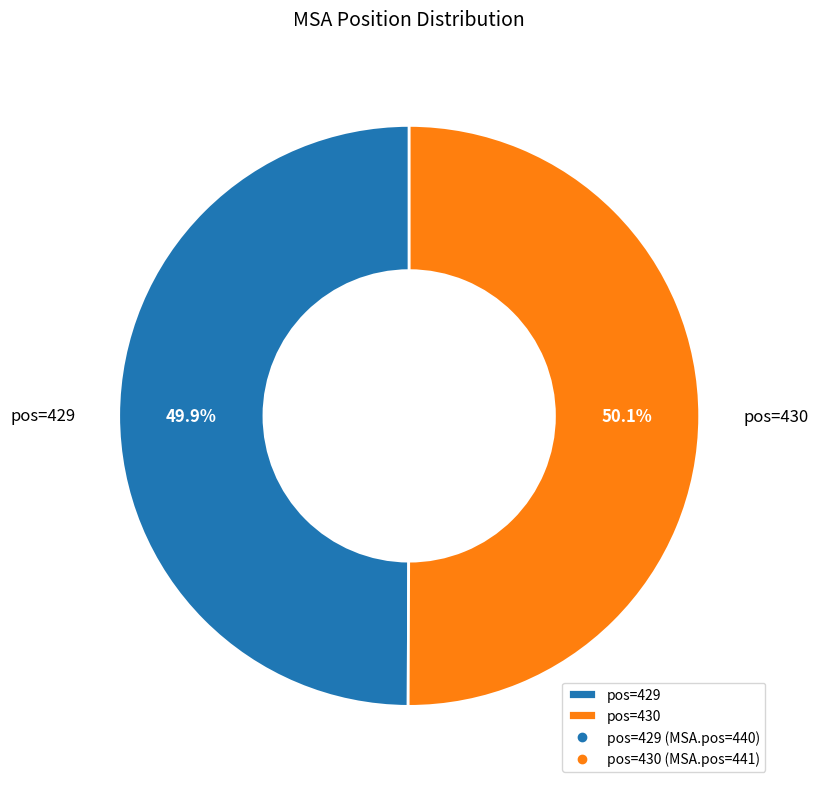

Count the number of slices in the pie.

2